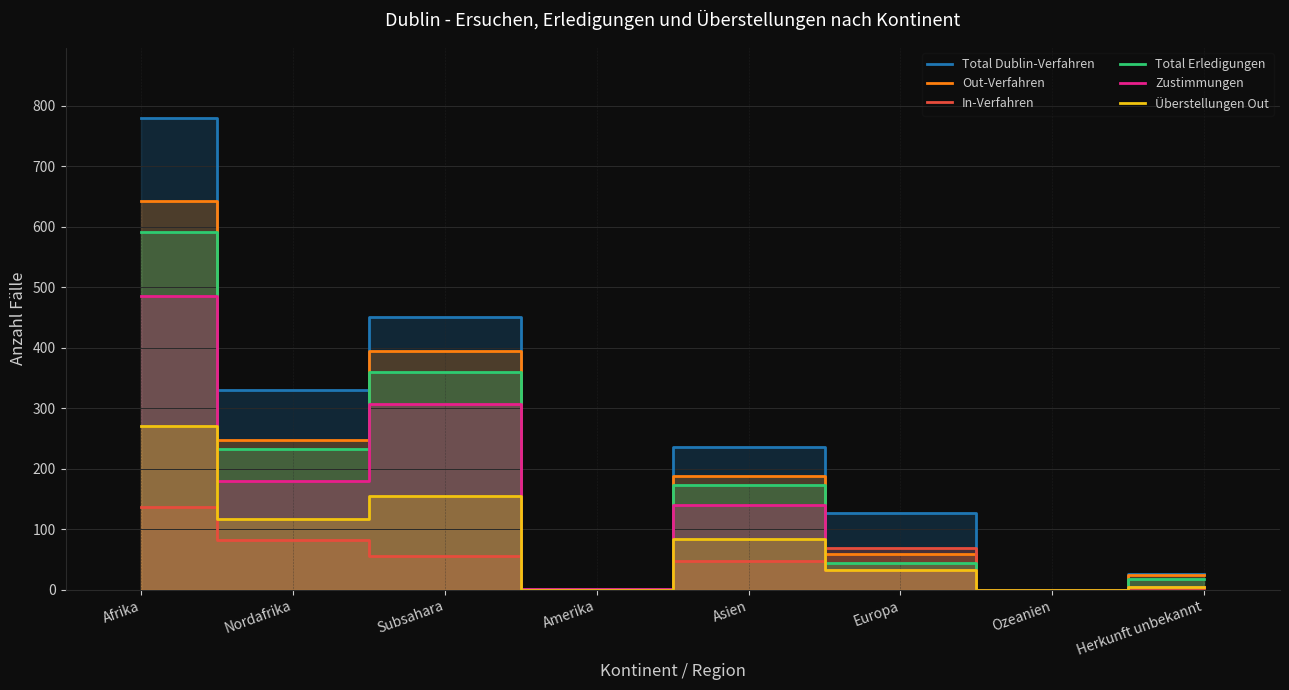

Reading left to right, extract all data points from this chart.

Total Dublin-Verfahren: 780	330	450	0	236	127	0	26
Out-Verfahren: 643	248	395	0	188	59	0	24
In-Verfahren: 137	82	55	0	48	68	0	2
Total Erledigungen: 591	232	359	1	173	44	0	17
Zustimmungen: 485	179	306	1	140	33	0	5
Überstellungen Out: 270	116	154	0	84	33	0	5